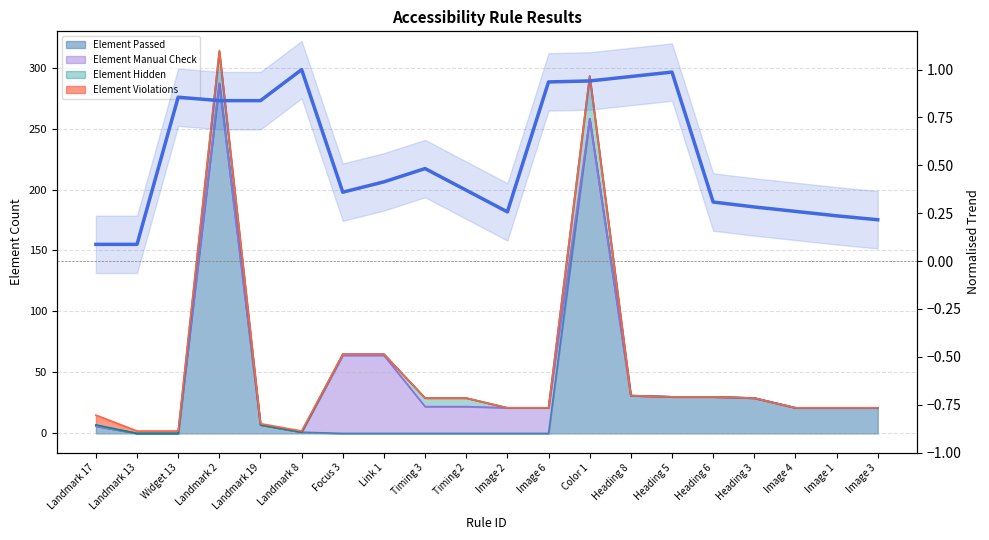

How many lines are shown in the chart?

1